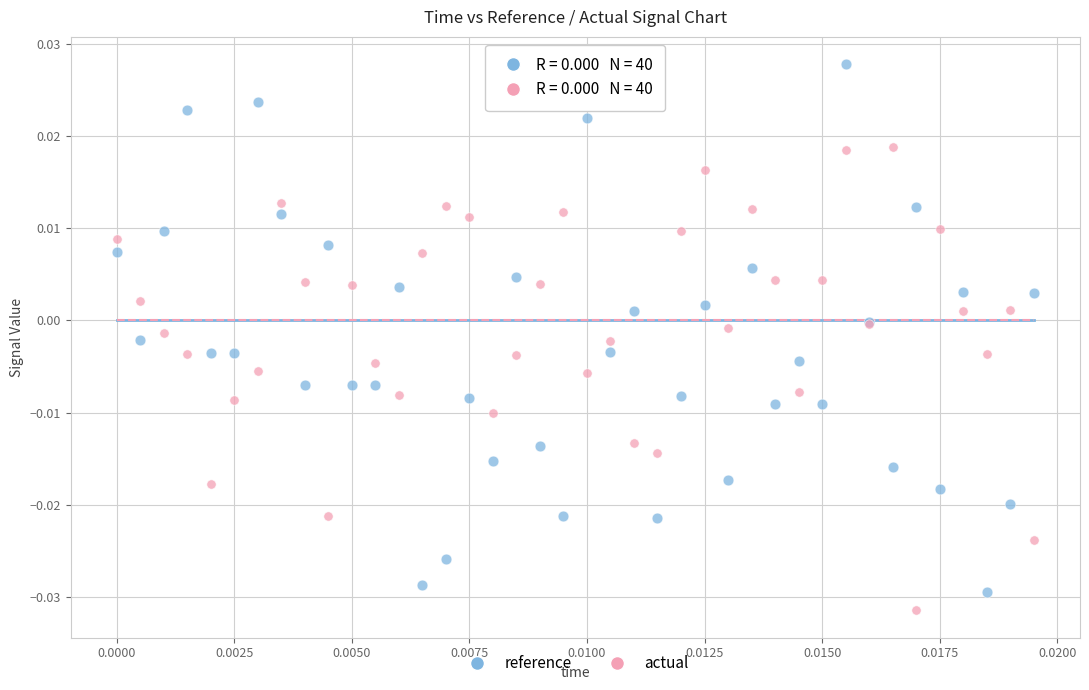

Which series has the largest Y range (max minus min)?

reference